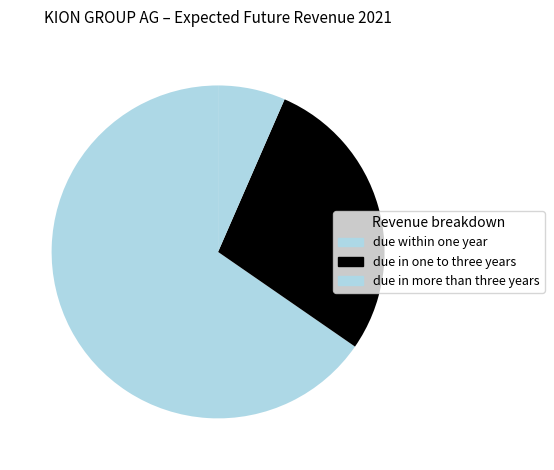

Which category has the smallest portion of the pie?

due in more than three years